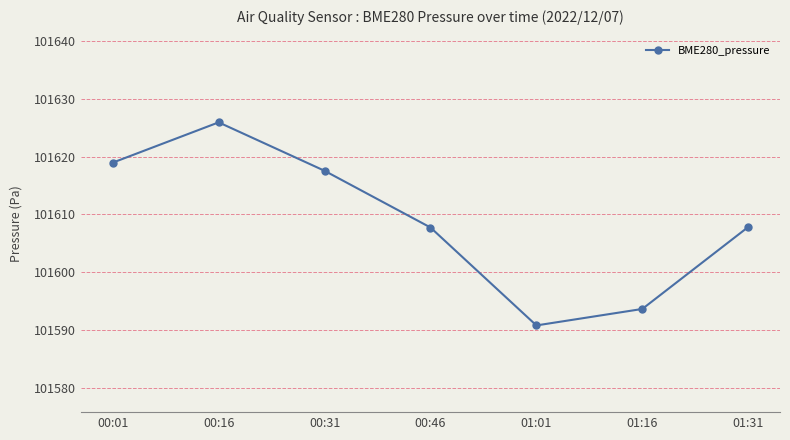

At which category does the chart reach its peak across all series?

00:16